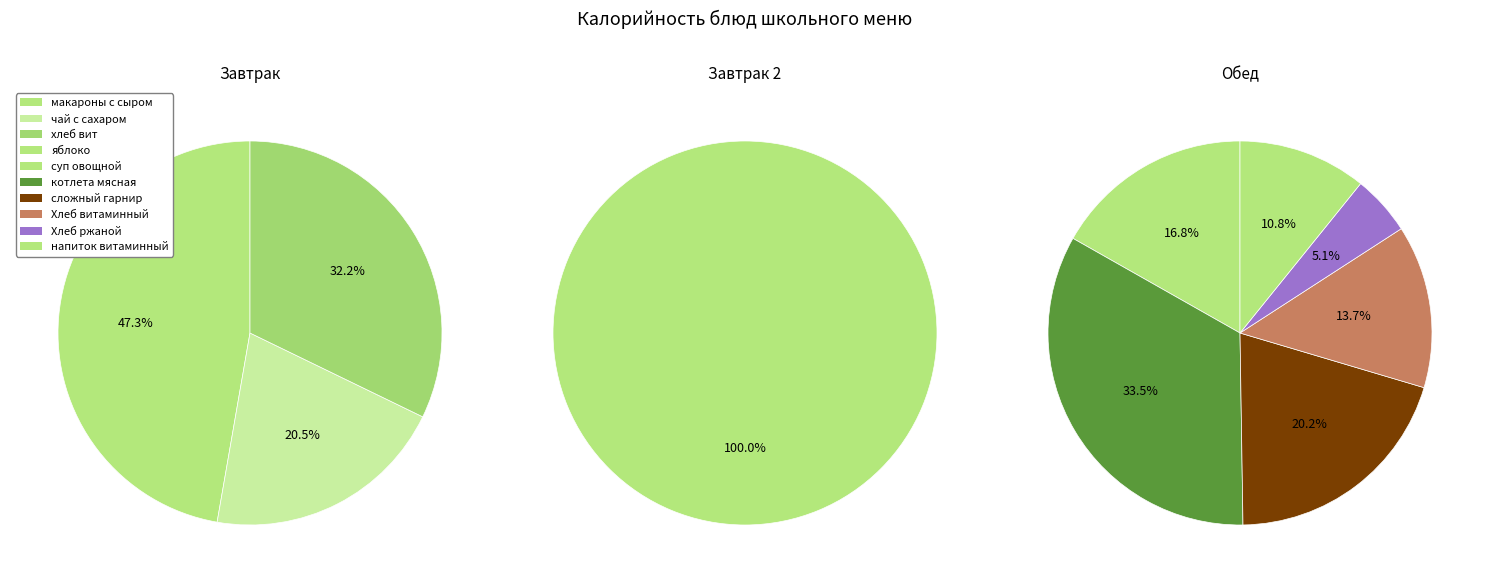

Which slice is the largest?

котлета мясная